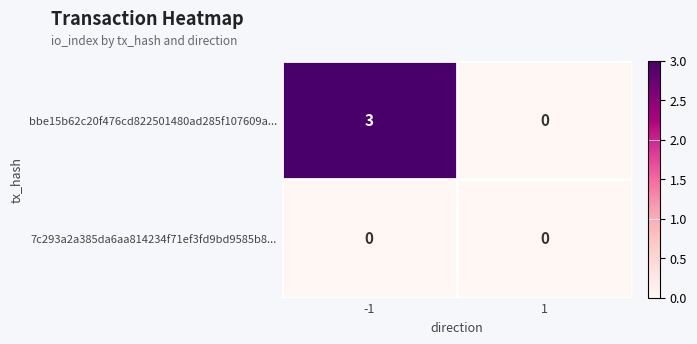

What is the greatest value displayed?

3